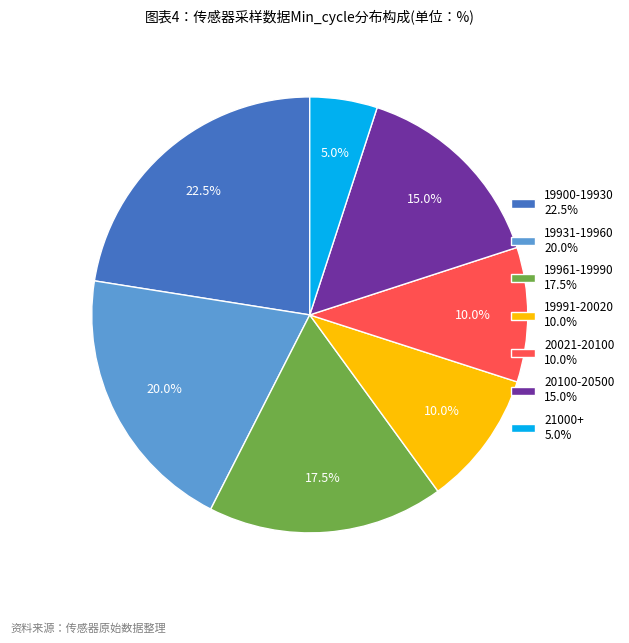

What percentage is NOT represented by 20100-20500 15.0%?

85.0%